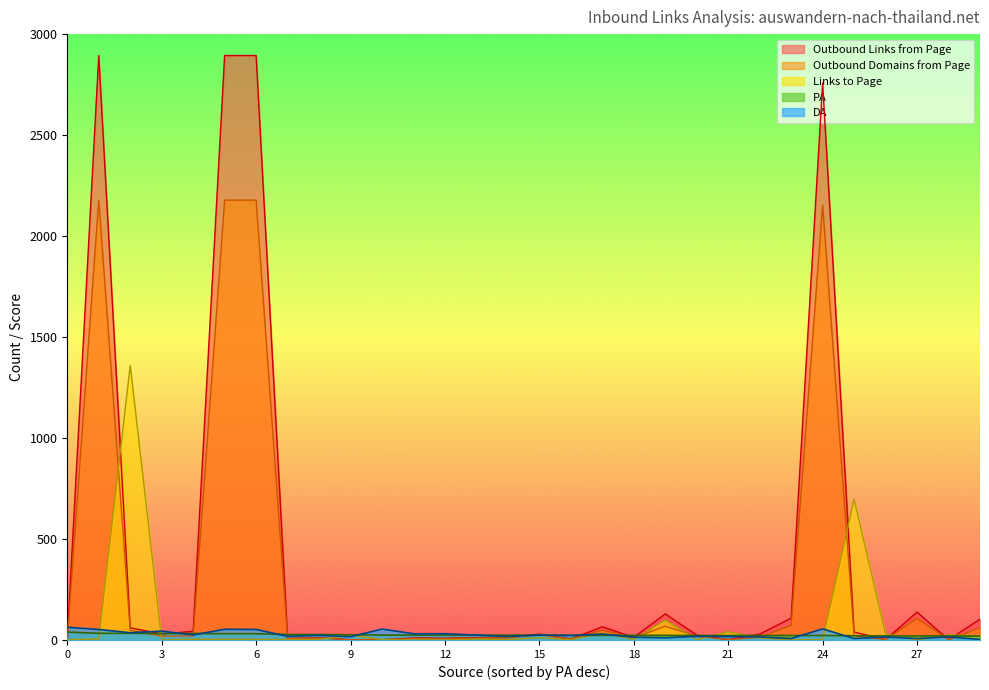

At which label does Outbound Links from Page first exceed 29?

1